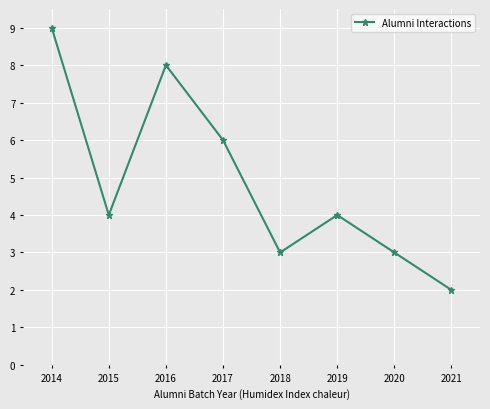

At which label does the data first exceed 4?

2014